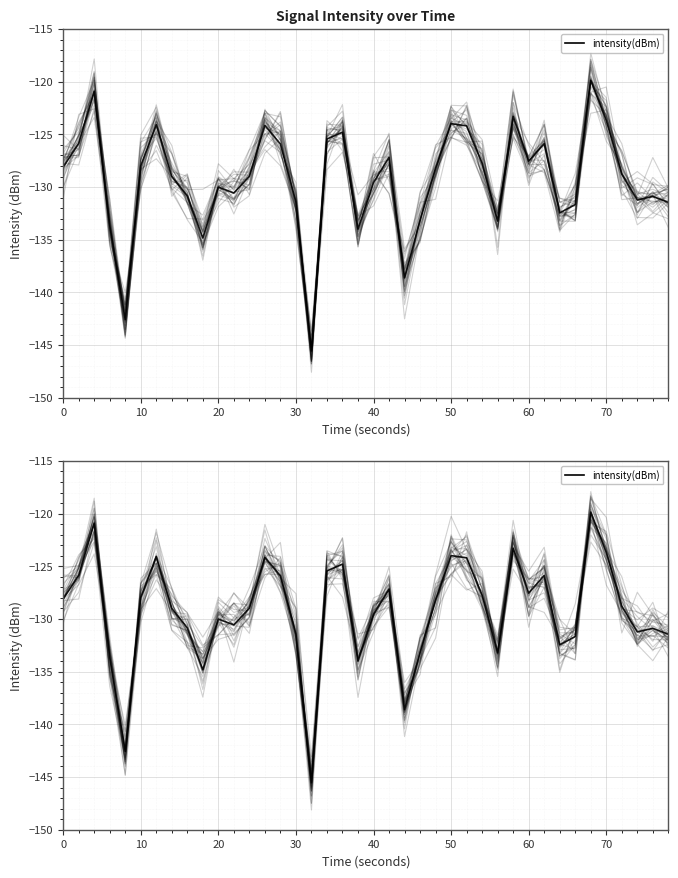

How many lines are shown in the chart?

1